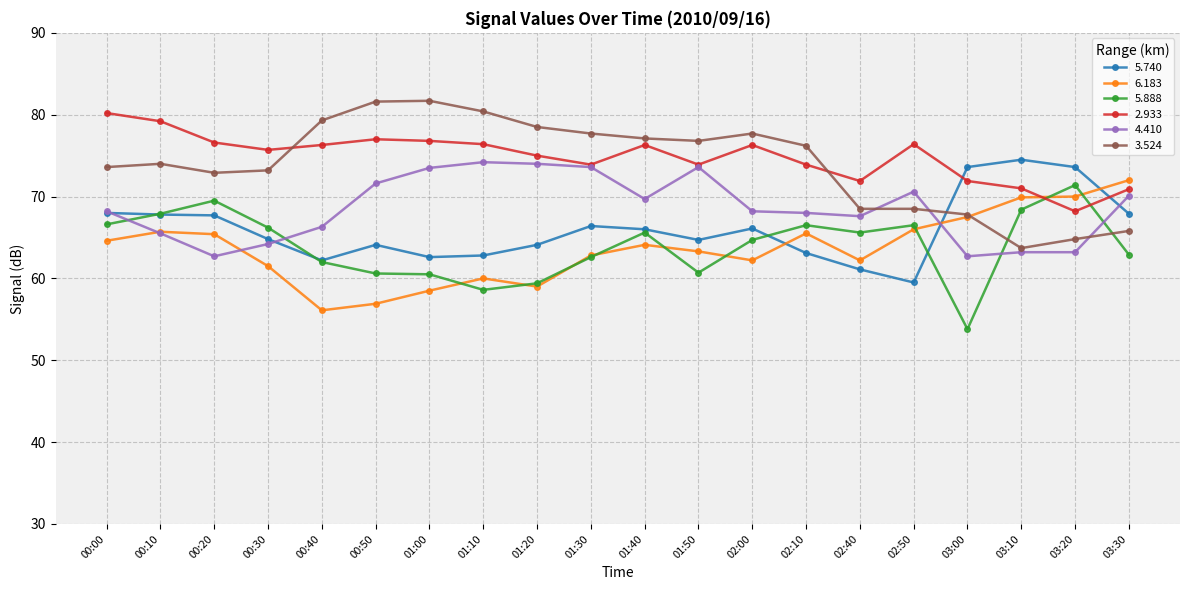

What is the minimum value shown in the chart?

53.8